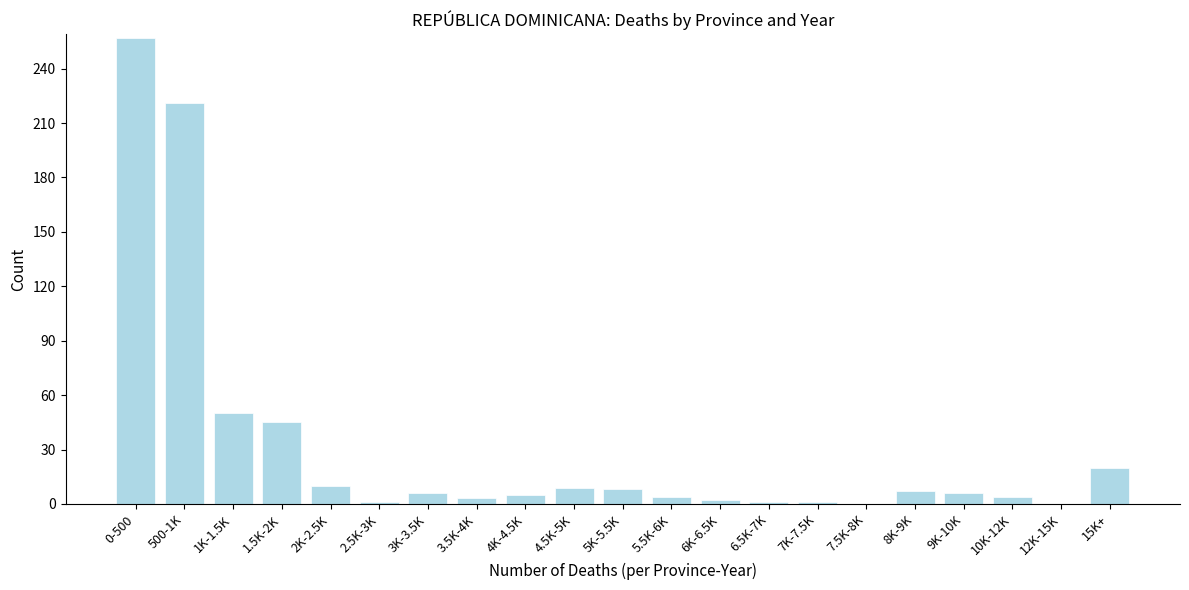

What is the change in value from 500-1K to 1K-1.5K?

-171